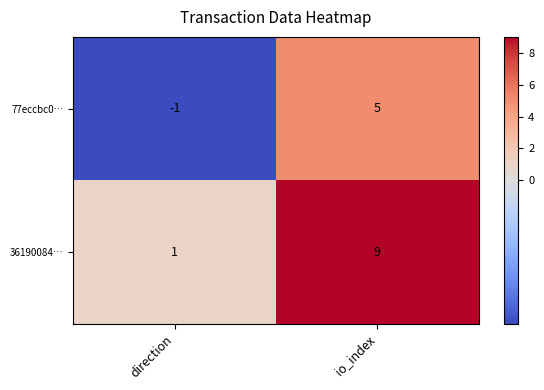

What is the difference between the maximum and minimum values in the 77eccbc0… series?

6